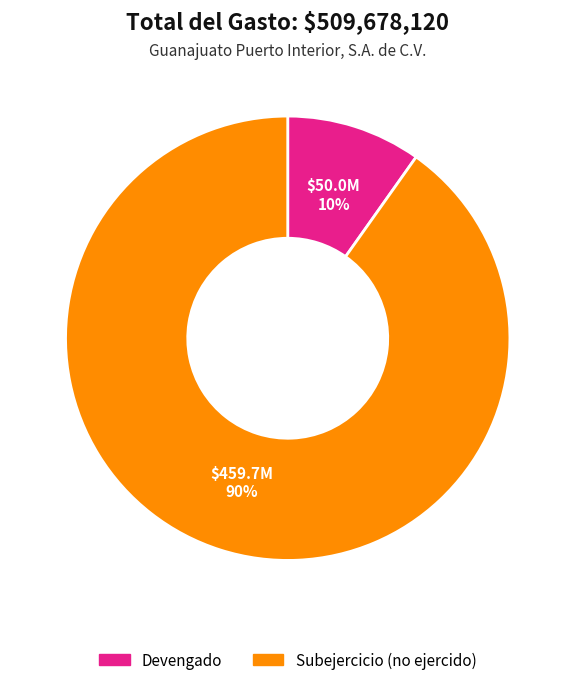

Which category accounts for the majority?

Subejercicio